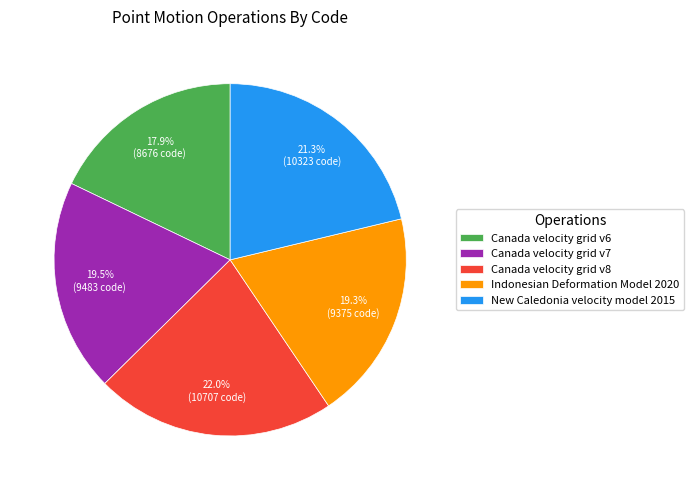

What is the largest slice in the pie chart?

Canada velocity grid v8